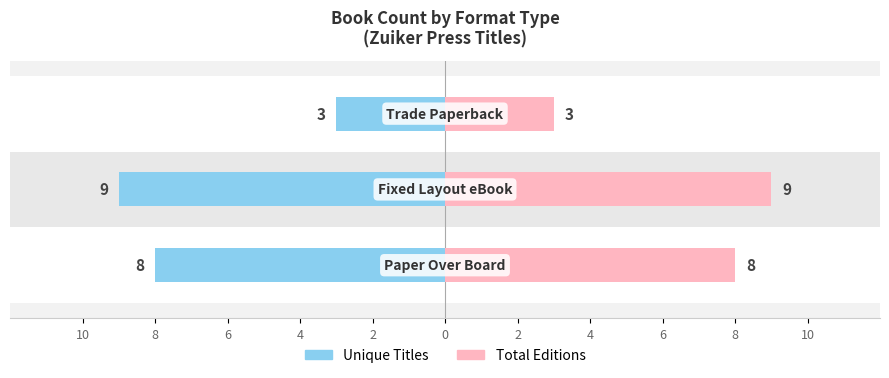

Are the bars grouped side by side (vs. stacked)?

Yes